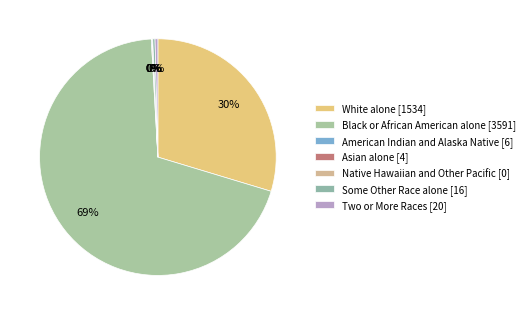

Does any single category account for the majority?

Yes